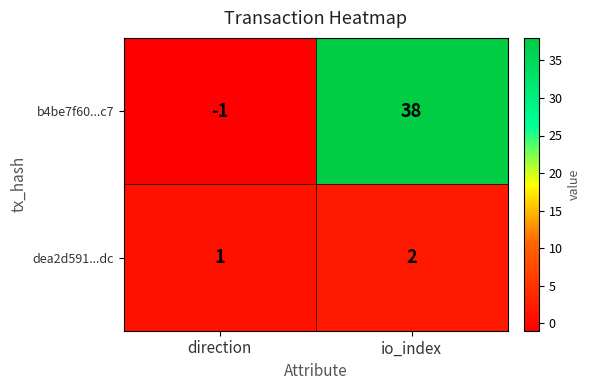

At direction, list the series in order from largest to smallest.

dea2d591...dc, b4be7f60...c7